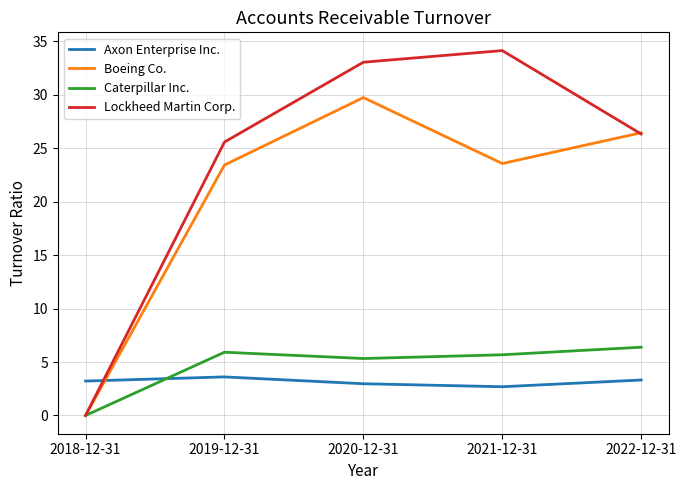

List the series in order of their peak value, lowest first.

Axon Enterprise Inc., Caterpillar Inc., Boeing Co., Lockheed Martin Corp.